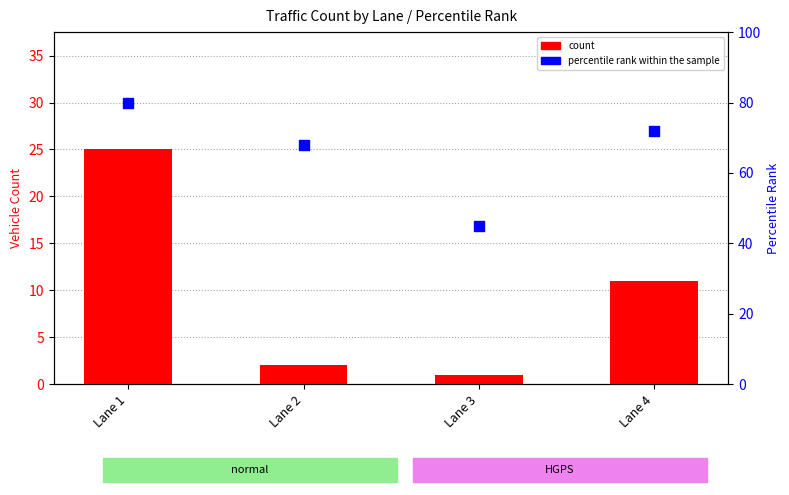

Which series contains the lowest Y value?

count